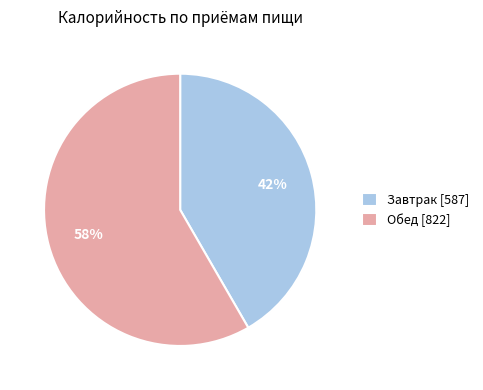

Is there a majority slice in this chart?

Yes